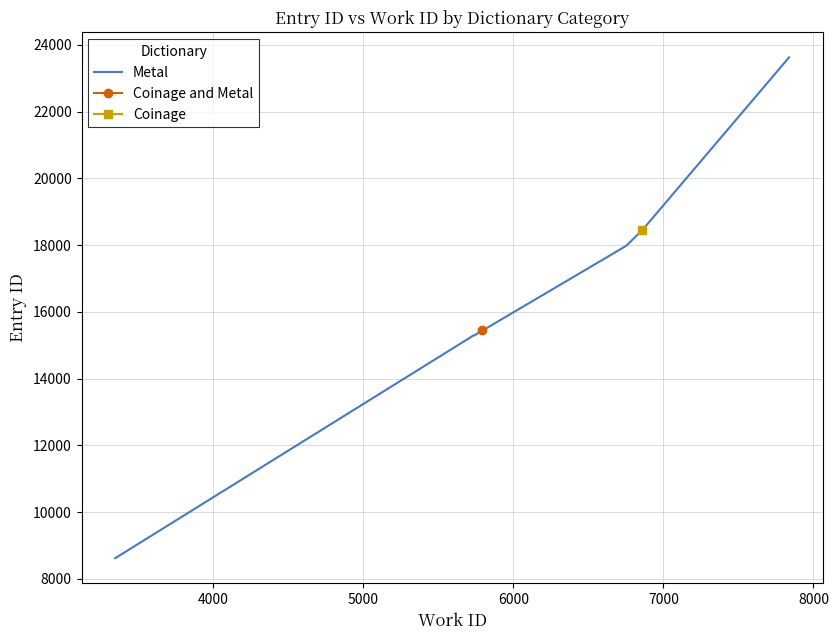

What is the average value?

16226